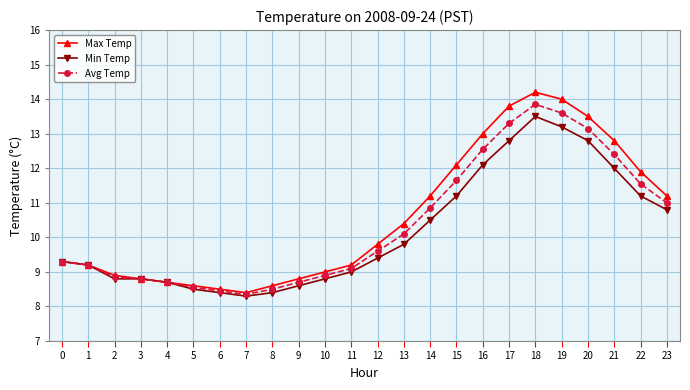

Read the Min Temp value at 3.

8.8